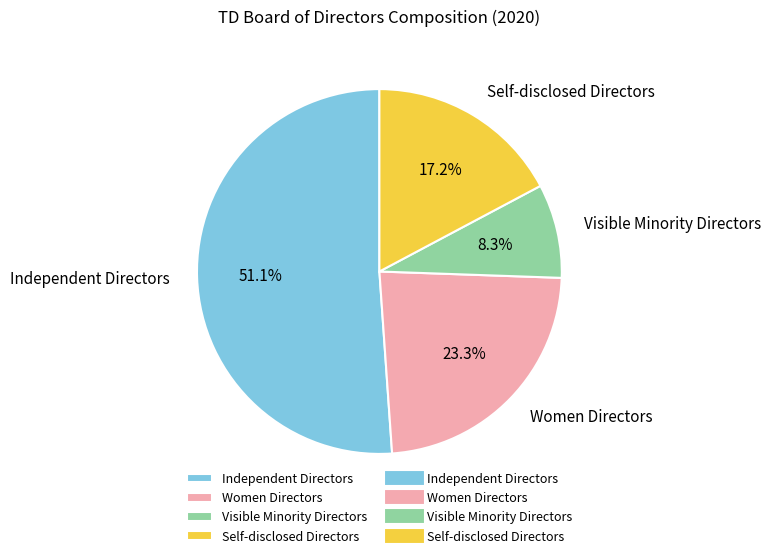

Between Women Directors and Self-disclosed Directors, which is larger?

Women Directors